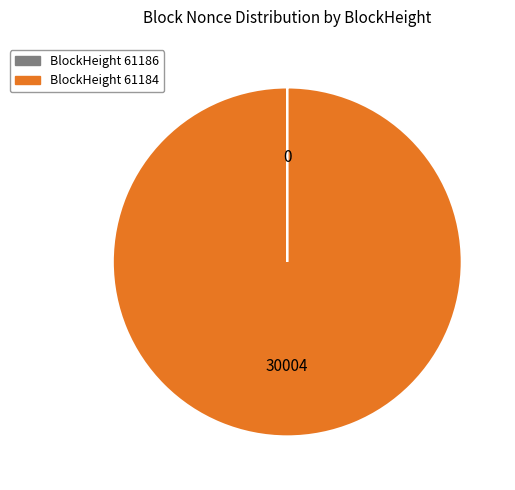

Is there any slice that represents more than half of the pie?

Yes